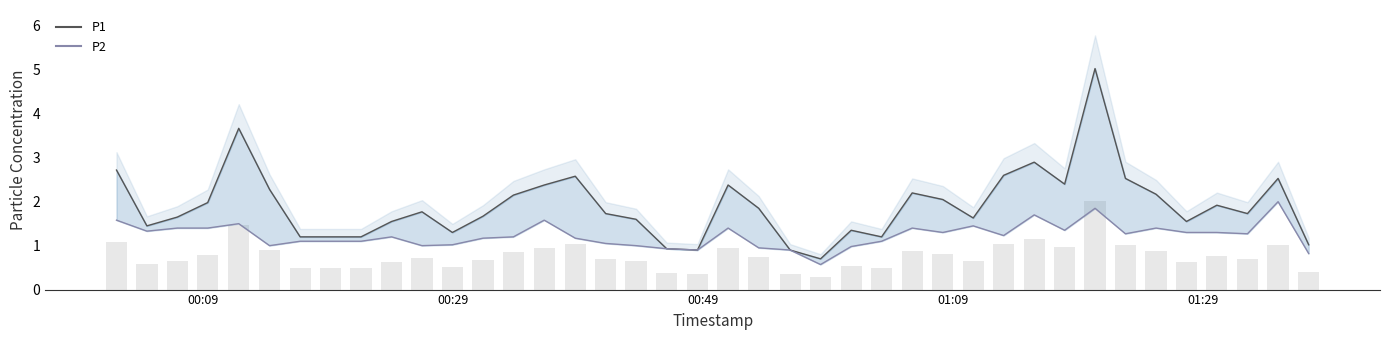

What is the maximum value for P1?

5.0